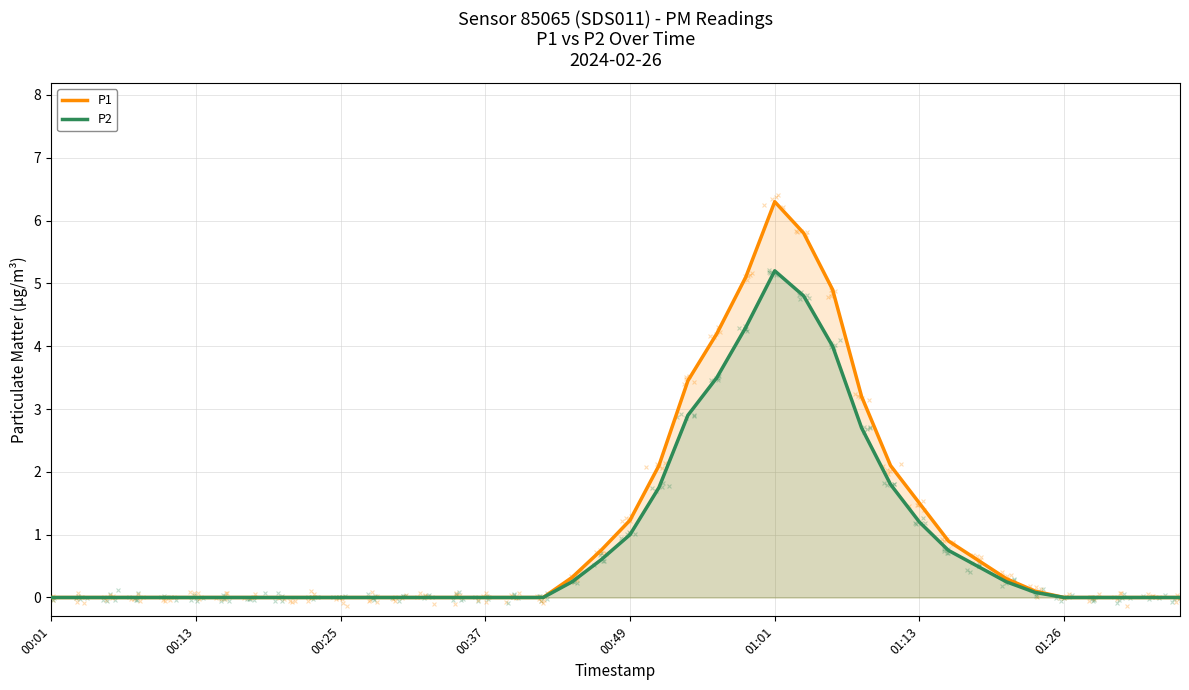

The value of P1 at 00:25 is -2.6. True or false?

False